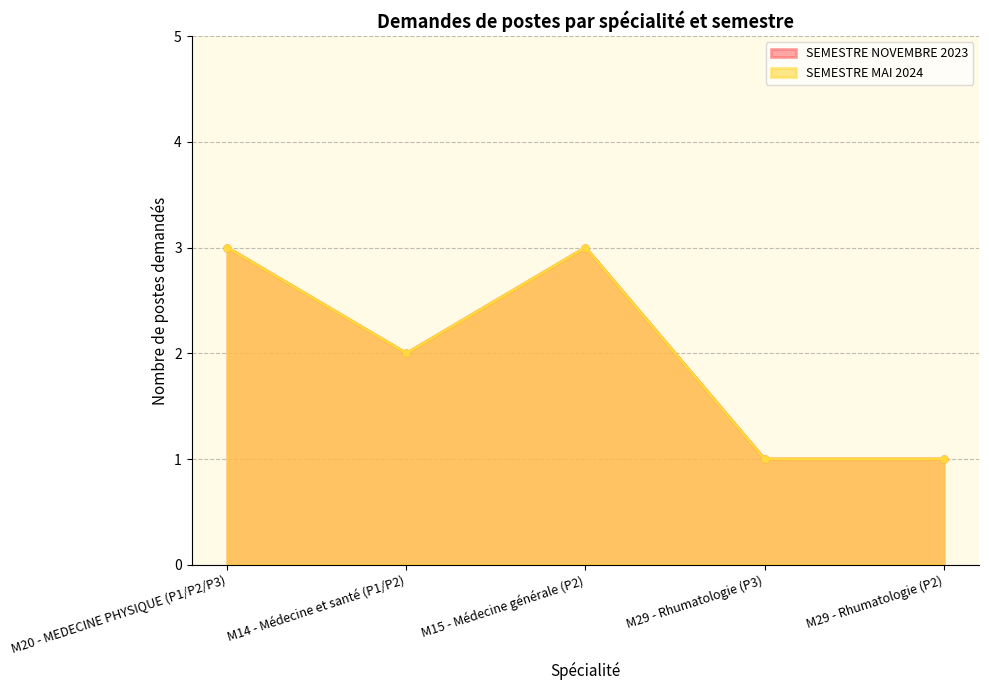

Rank the series at M20 - MEDECINE PHYSIQUE (P1/P2/P3) from lowest to highest value.

SEMESTRE NOVEMBRE 2023, SEMESTRE MAI 2024